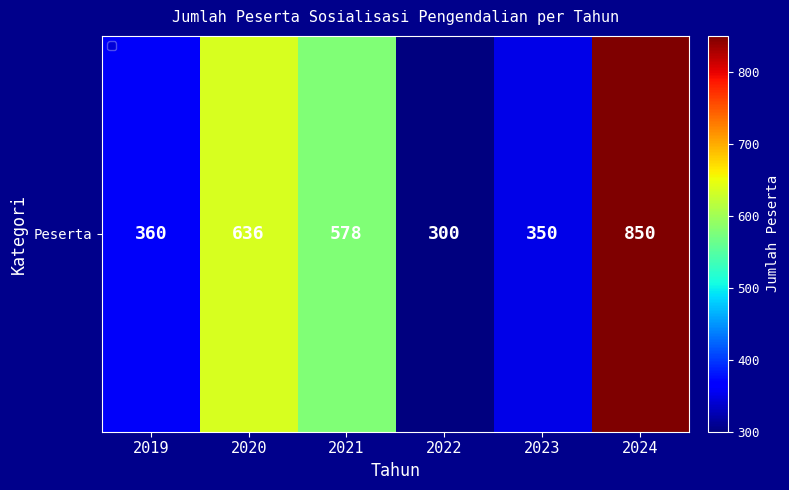

Rank the categories by value from highest to lowest.

2024, 2020, 2021, 2019, 2023, 2022